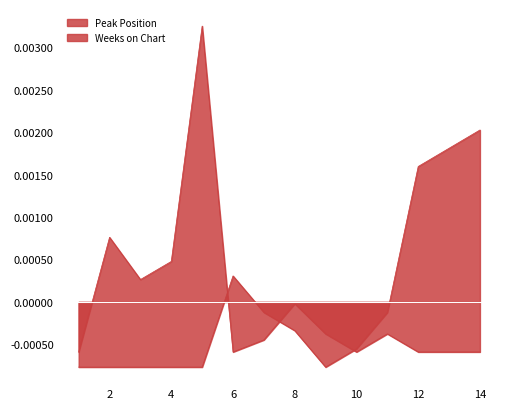

True or false: Peak Position and Weeks on Chart cross at least once.

True